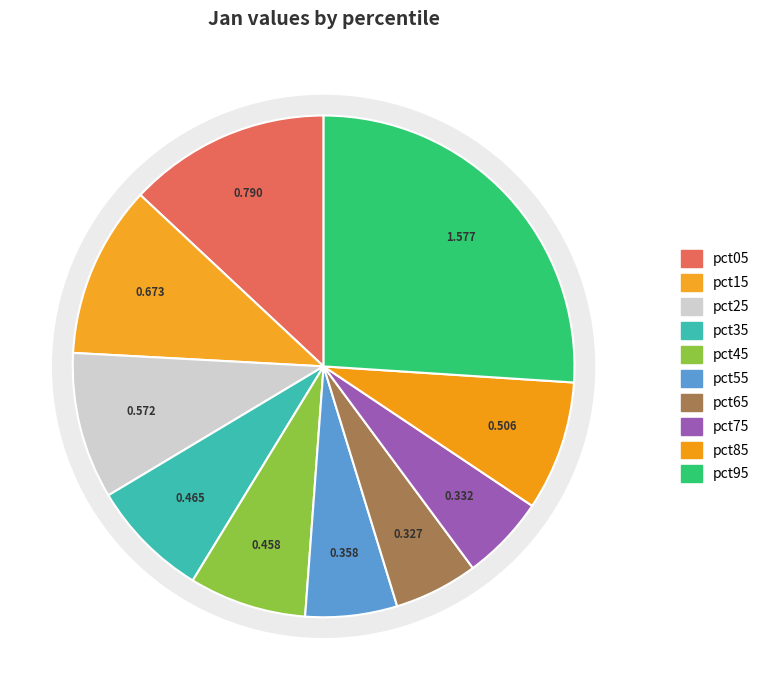

Does pct25 represent more than half of the total?

No